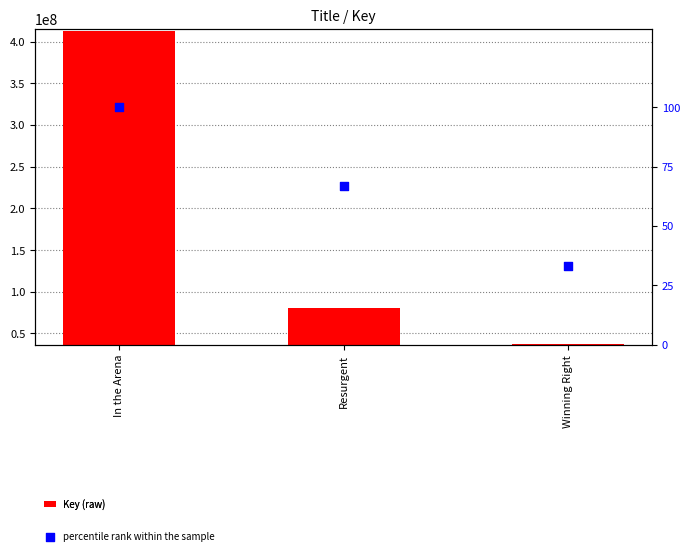

At which category is the sum across all series the highest?

In the Arena